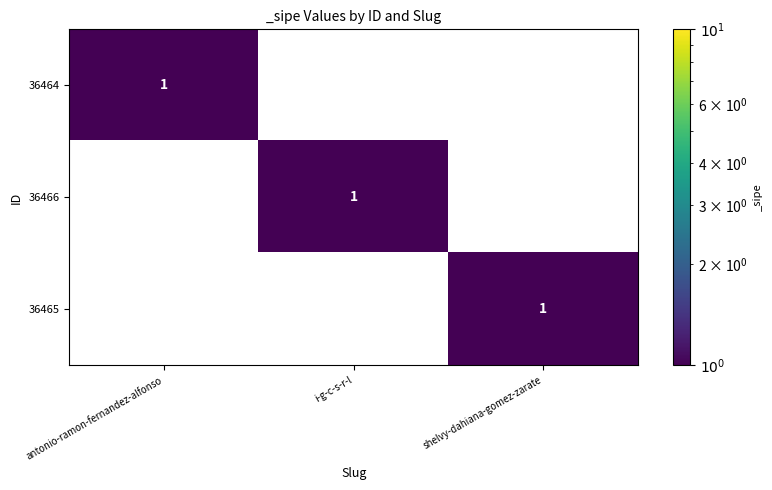

True or false: 36465 has a value of 1 at shelvy-dahiana-gomez-zarate.

True